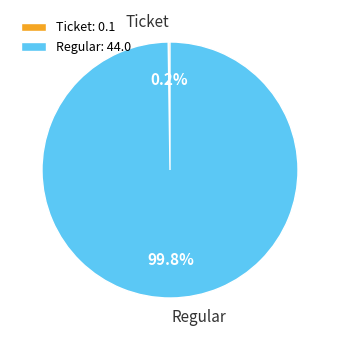

To the nearest percent, what percentage of the pie is Regular?

100%